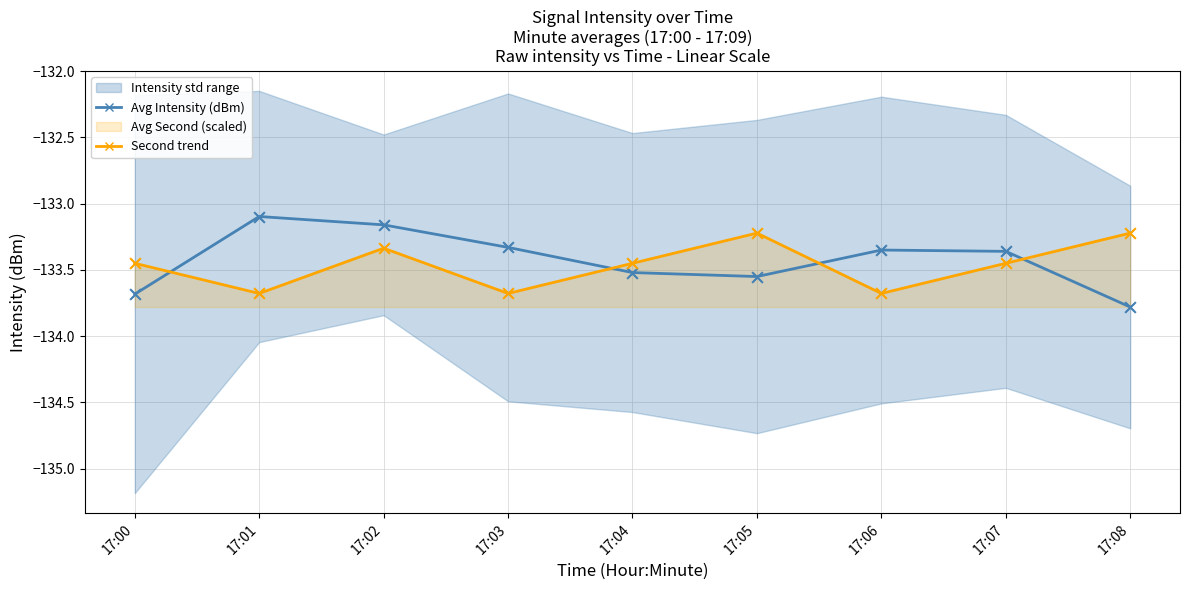

Which series has the largest Y range (max minus min)?

Avg Intensity (dBm)